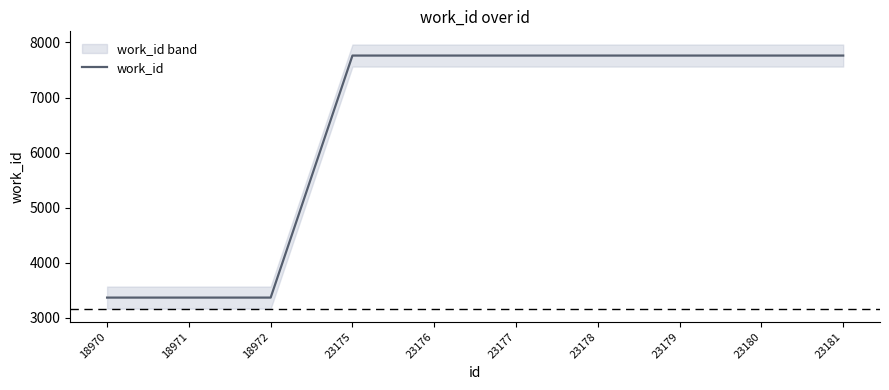

List the labels in order of value, largest first.

23175, 23176, 23177, 23178, 23179, 23180, 23181, 18970, 18971, 18972